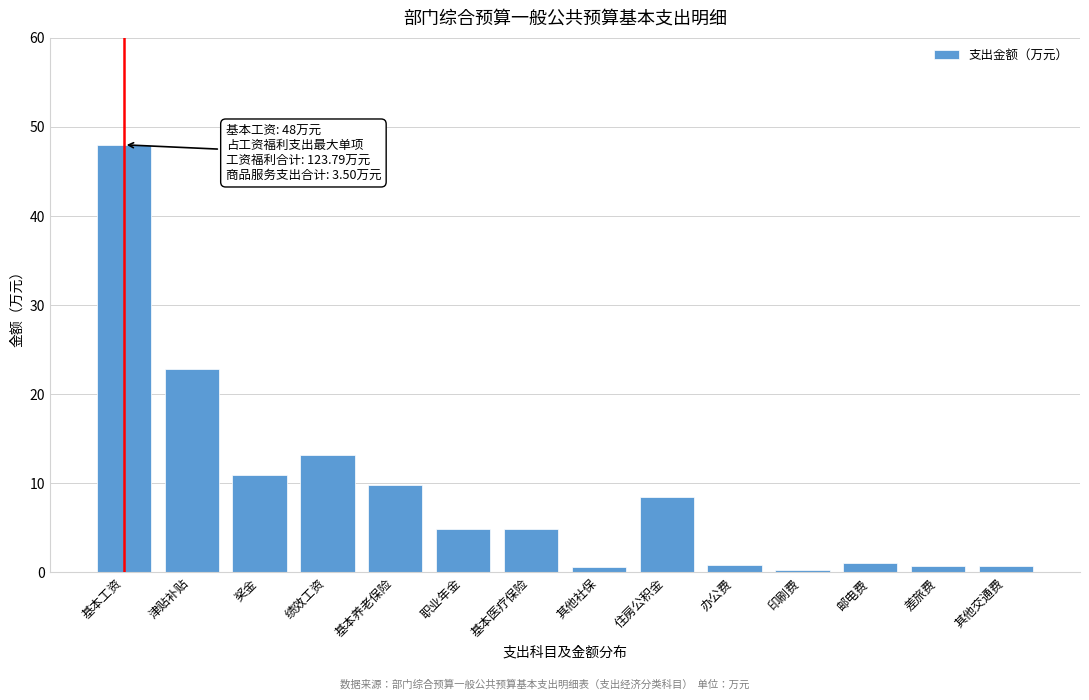

At which category does the chart reach its peak across all series?

基本工资